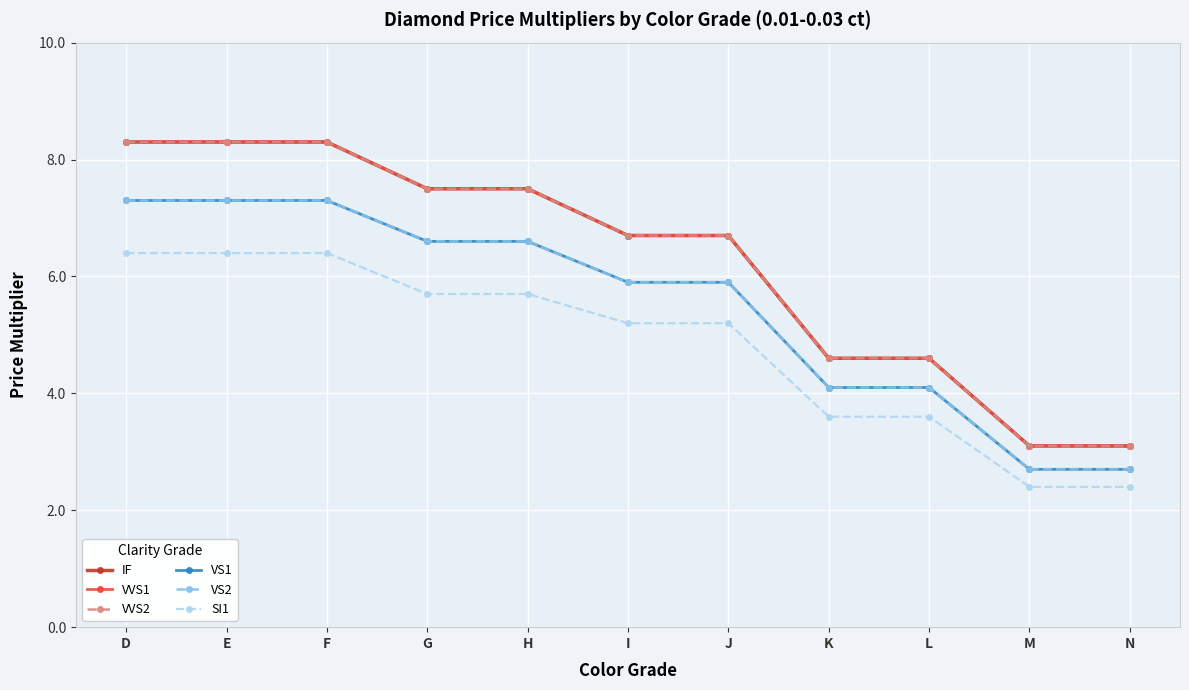

Does the chart have visible grid lines?

Yes